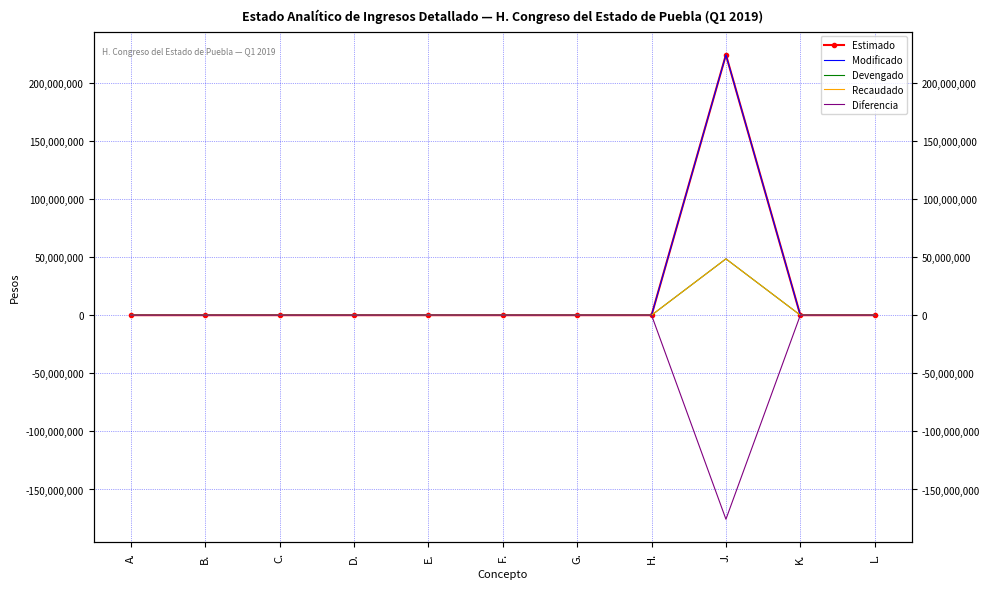

Is it true that Devengado equals 32000.6 at G.?

True